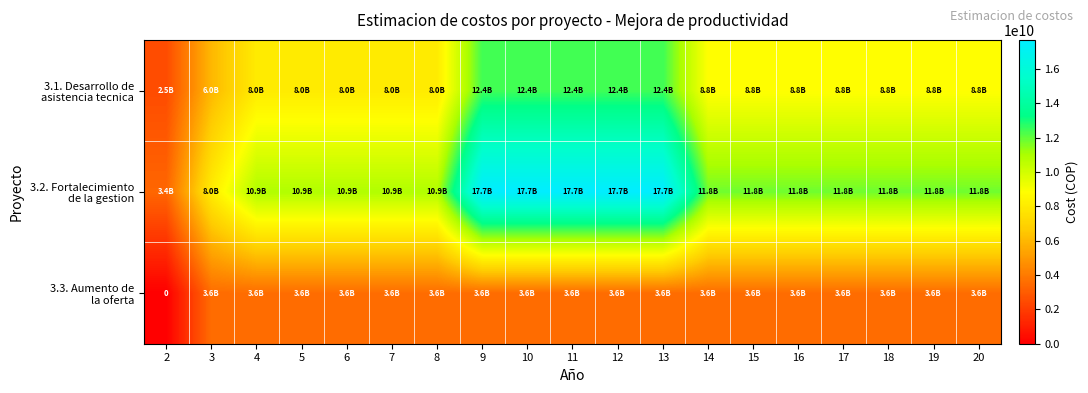

Is the value of 3.2. Fortalecimiento de la gestion at 4 greater than the value of 3.3. Aumento de la oferta at 17?

Yes